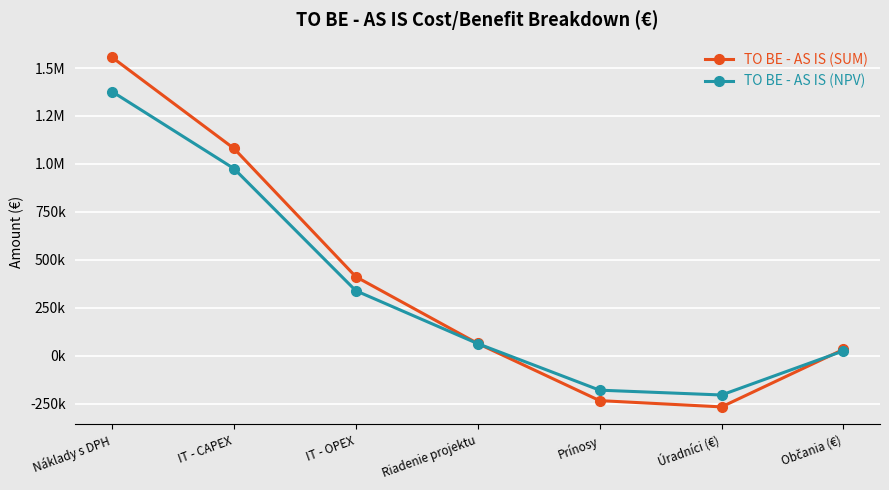

Which category has the highest value in the TO BE - AS IS (SUM) series?

Náklady s DPH